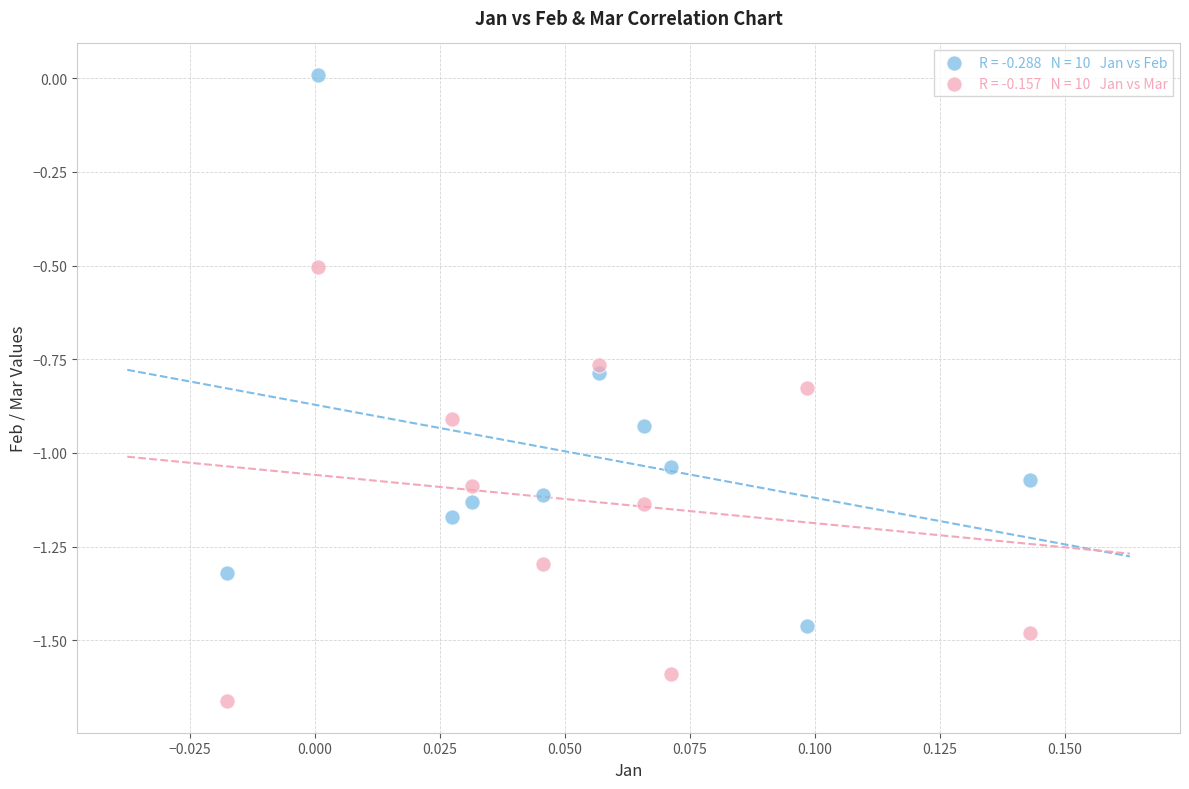

Across all data points, what is the range of Y values (max minus min)?

1.7